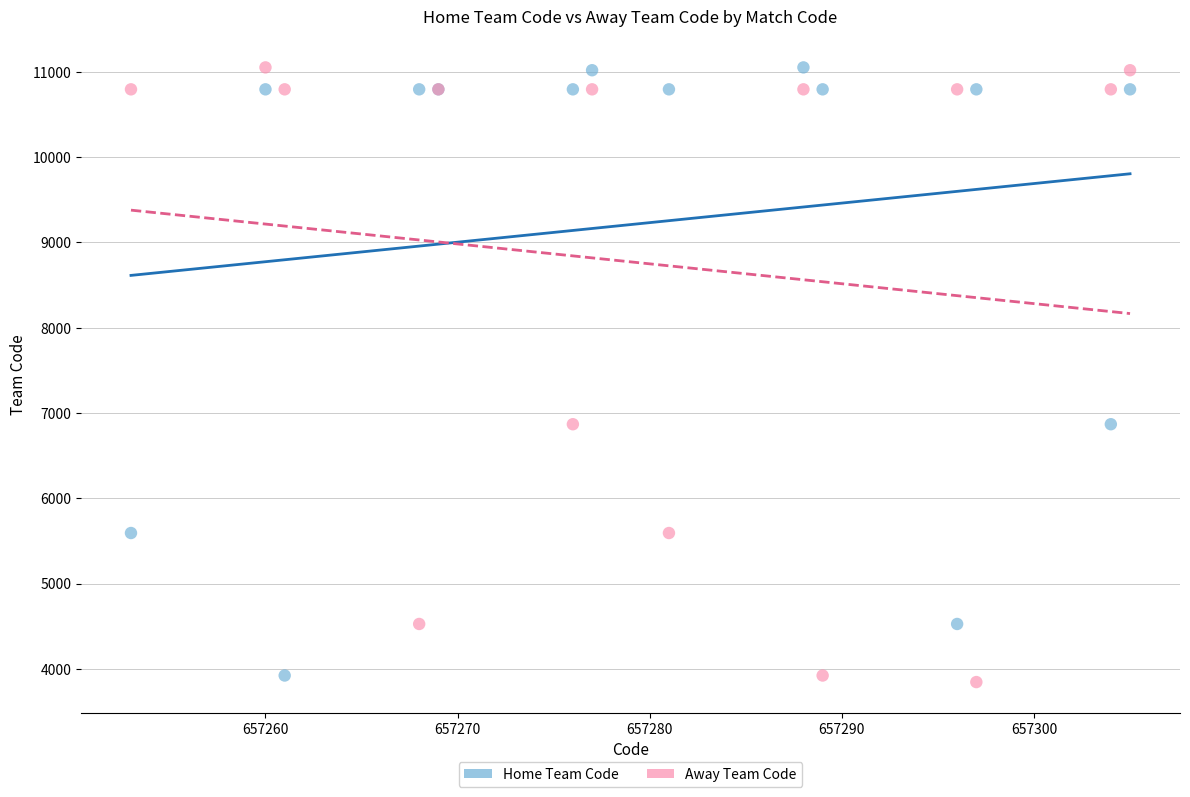

What is the X range (max minus min) for the scatter plot?

52